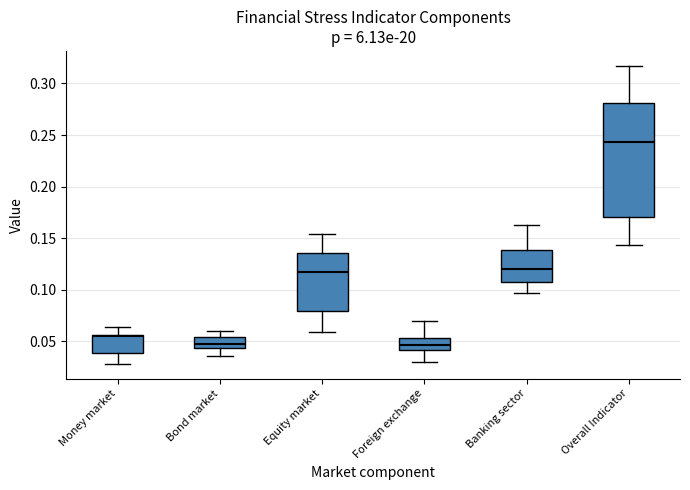

Comparing the boxes themselves (not the whiskers), which one is the tallest?

Overall Indicator